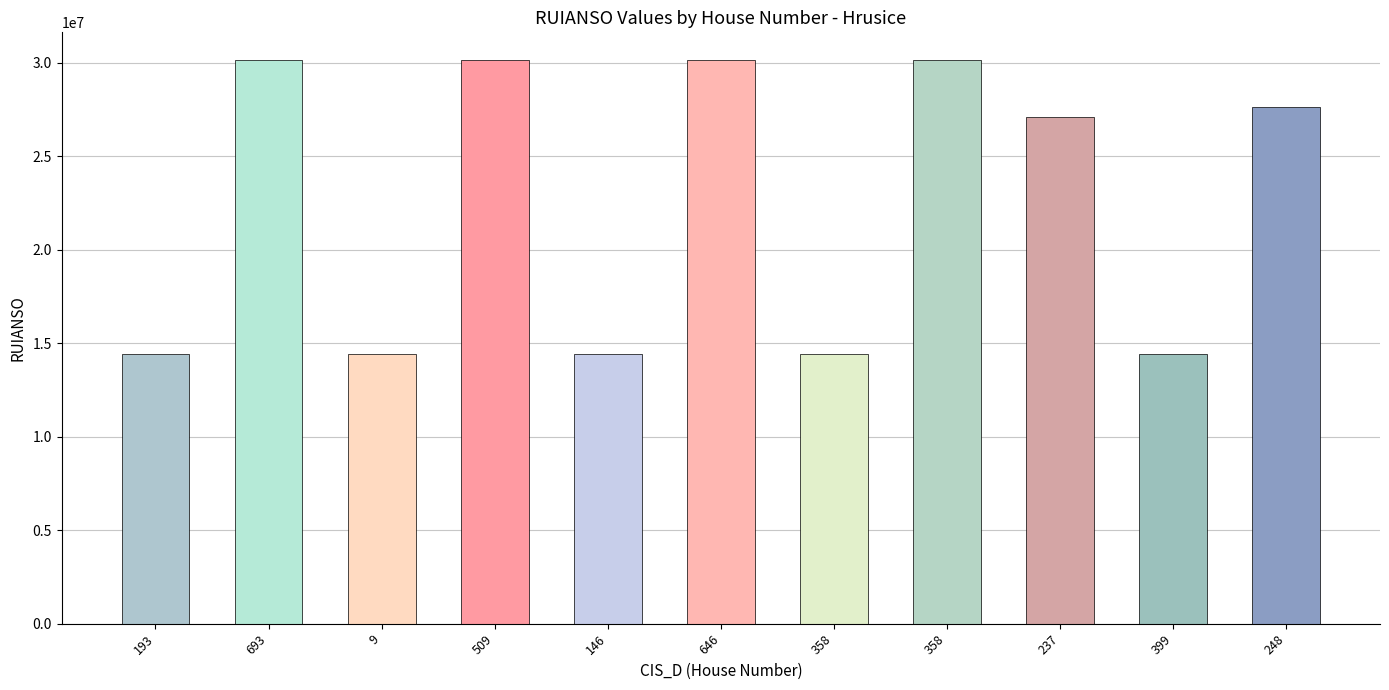

Which label corresponds to the smallest value in the chart?

193